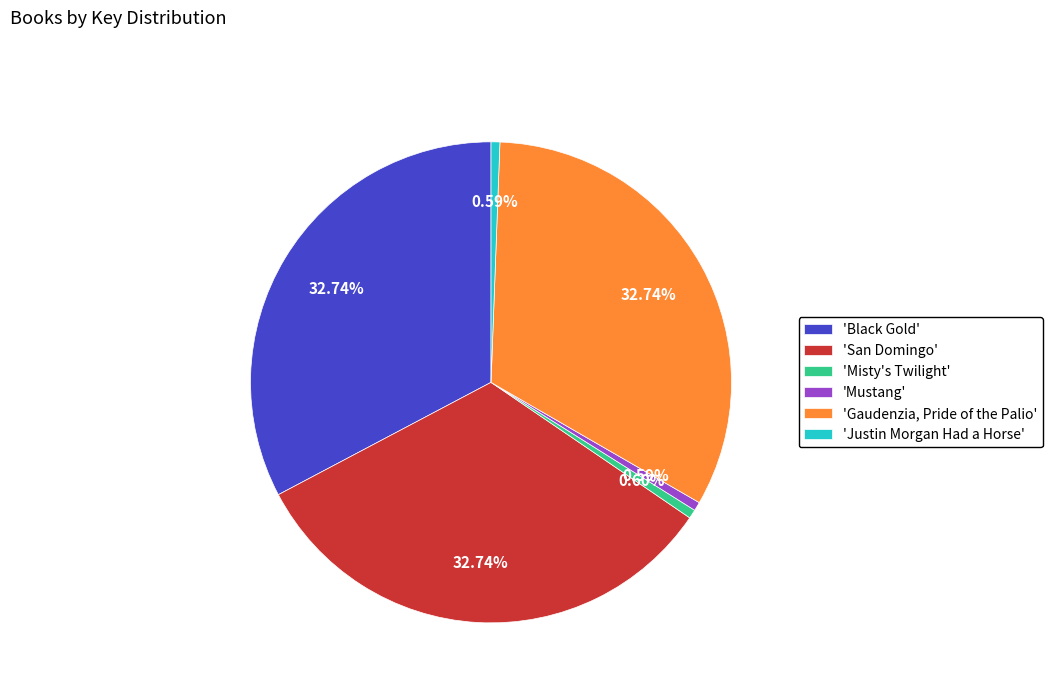

Is there any slice that represents more than half of the pie?

No